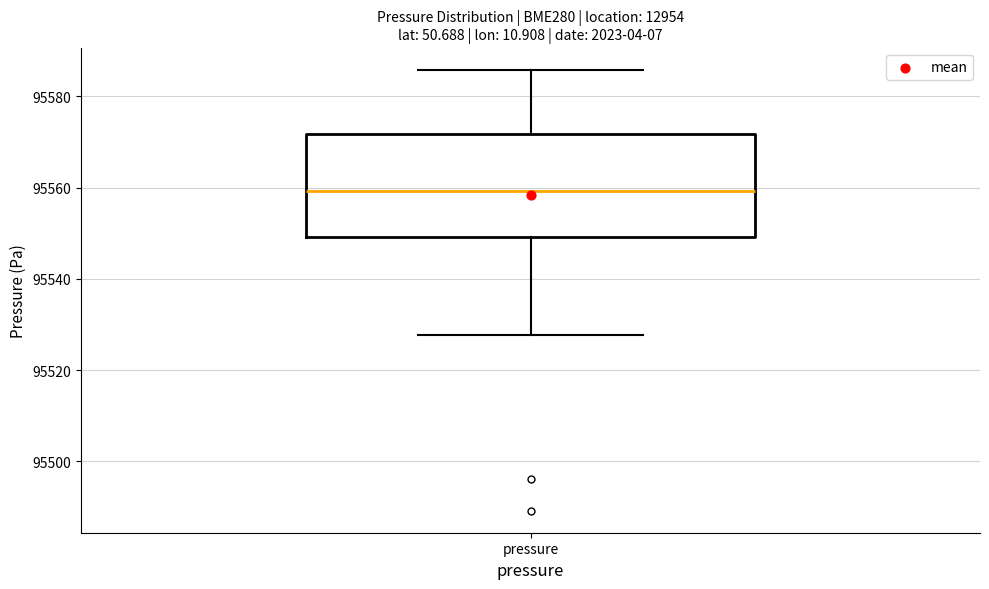

Read this box plot against the y-axis: the position of the median line, the range covered by the box, and the ends of both whiskers. The values are not printed on the chart, so give them approximately, as read against the axis.

median 95560, box 95550 to 95572, whiskers 95528 to 95586